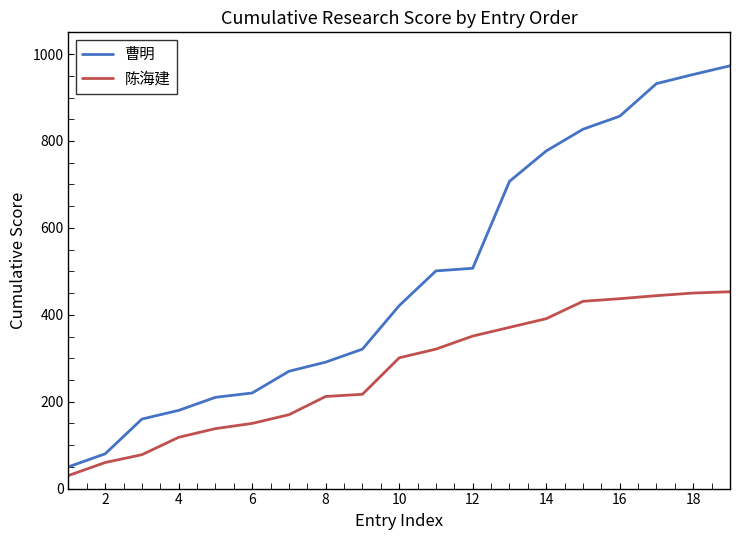

What is the difference between the maximum and minimum values in the 陈海建 series?

423